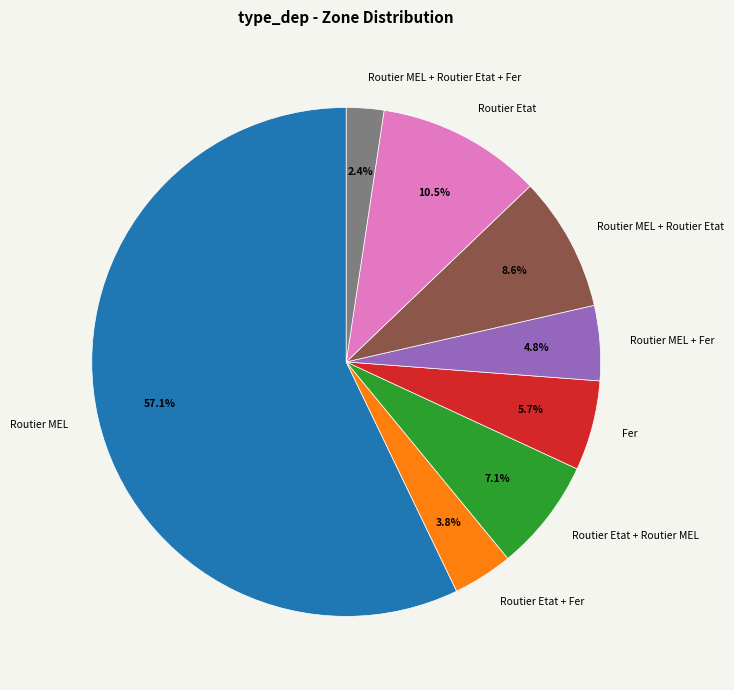

Count the number of slices in the pie.

8